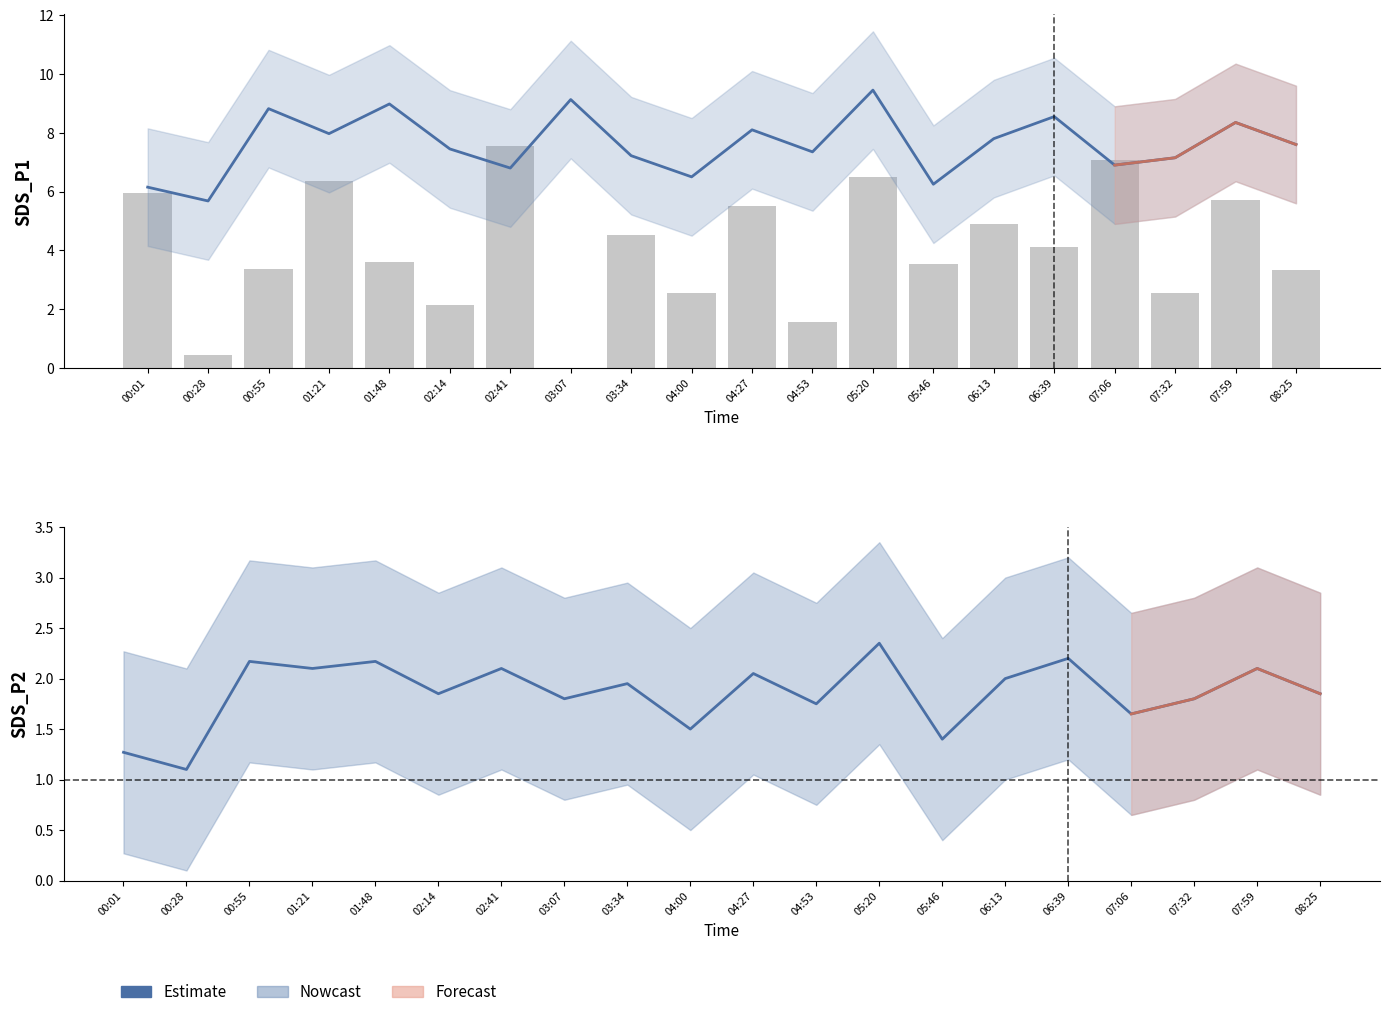

At 04:53, list the series in order from smallest to largest.

Samples (scaled), Estimate